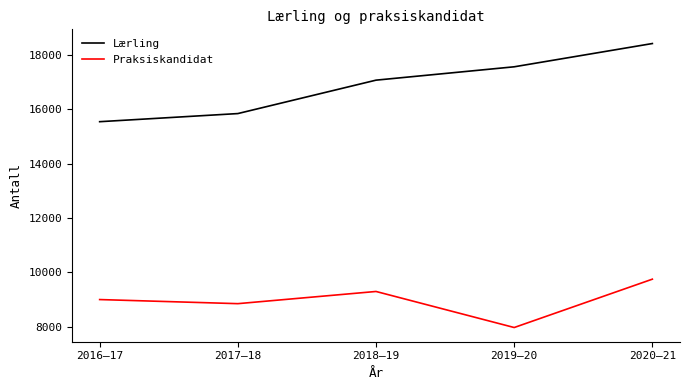

Is the value of Lærling at 2019–20 greater than the value of Praksiskandidat at 2016–17?

Yes